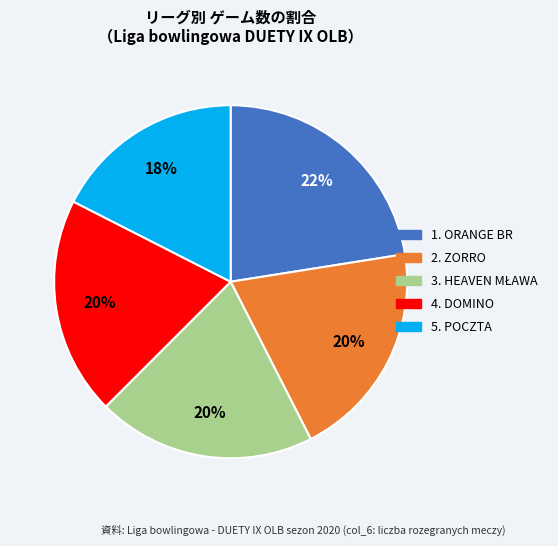

To the nearest percent, what is the average slice percentage?

20%